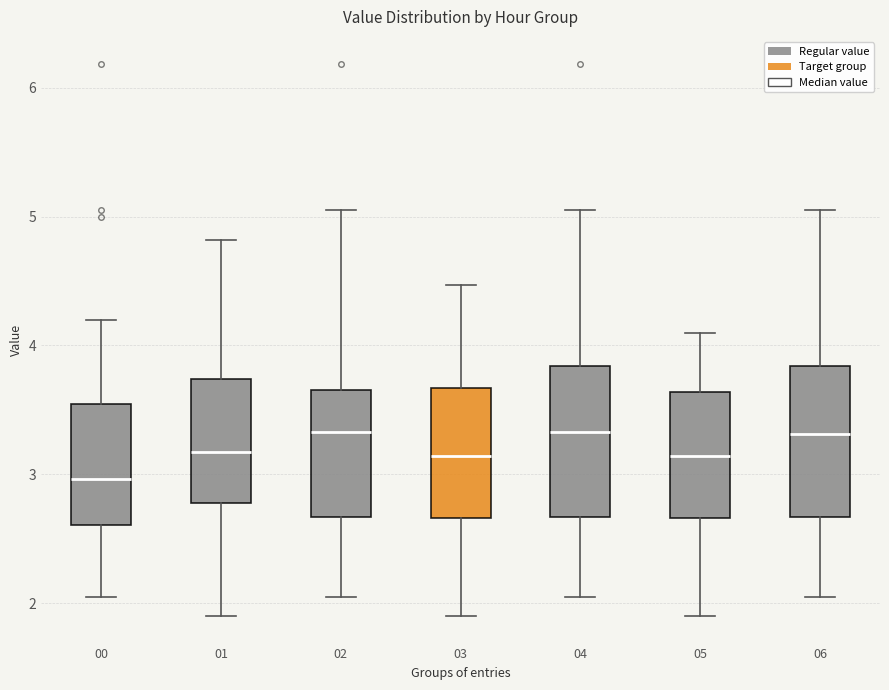

Reading left to right, transcribe this box plot: for each box, give where its median line is, the range the box spans, and where its two whiskers end, as read against the y-axis. The values are not printed on the chart, so give them approximately, as read against the axis.

00: median 3.0, box 2.6 to 3.5, whiskers 2.1 to 4.2
01: median 3.2, box 2.8 to 3.7, whiskers 1.9 to 4.8
02: median 3.3, box 2.7 to 3.7, whiskers 2.1 to 5.1
03: median 3.1, box 2.7 to 3.7, whiskers 1.9 to 4.5
04: median 3.3, box 2.7 to 3.8, whiskers 2.1 to 5.1
05: median 3.1, box 2.7 to 3.6, whiskers 1.9 to 4.1
06: median 3.3, box 2.7 to 3.8, whiskers 2.1 to 5.1